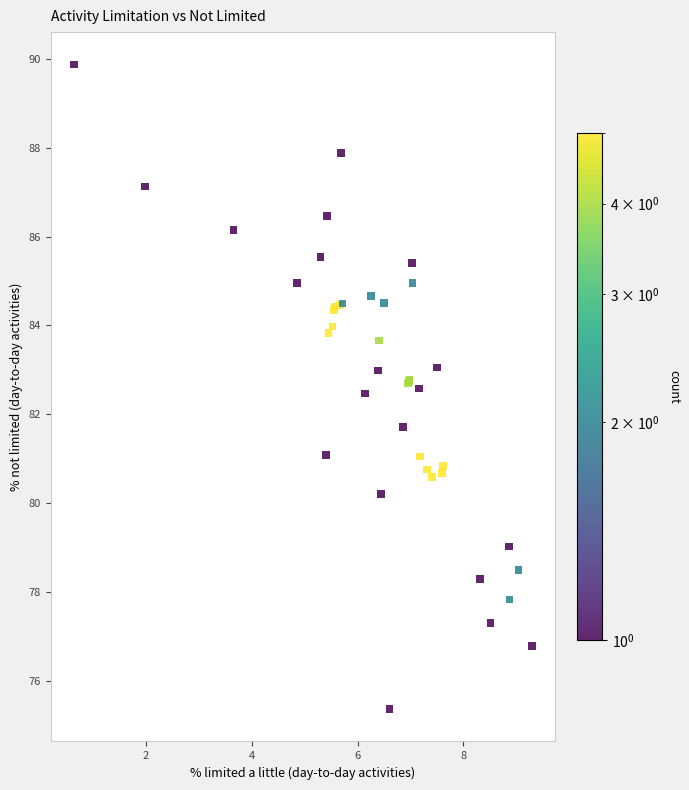

What Y value in the scatter plot is closest to 82?

81.7